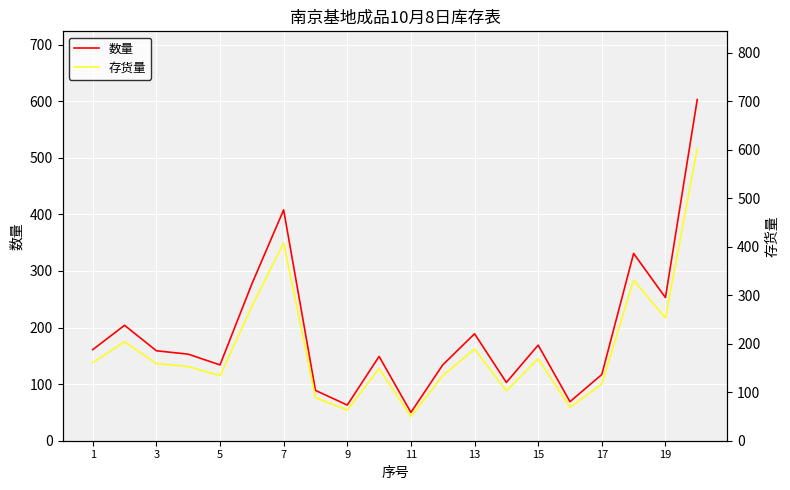

How many distinct data groups are displayed?

2